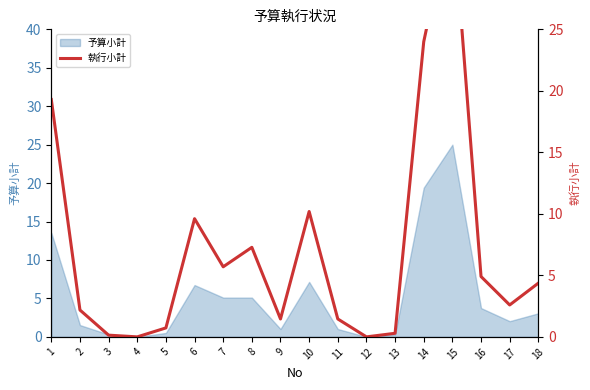

List the labels in order of value, largest first.

15, 14, 1, 10, 6, 8, 7, 16, 18, 17, 2, 9, 11, 5, 13, 3, 4, 12